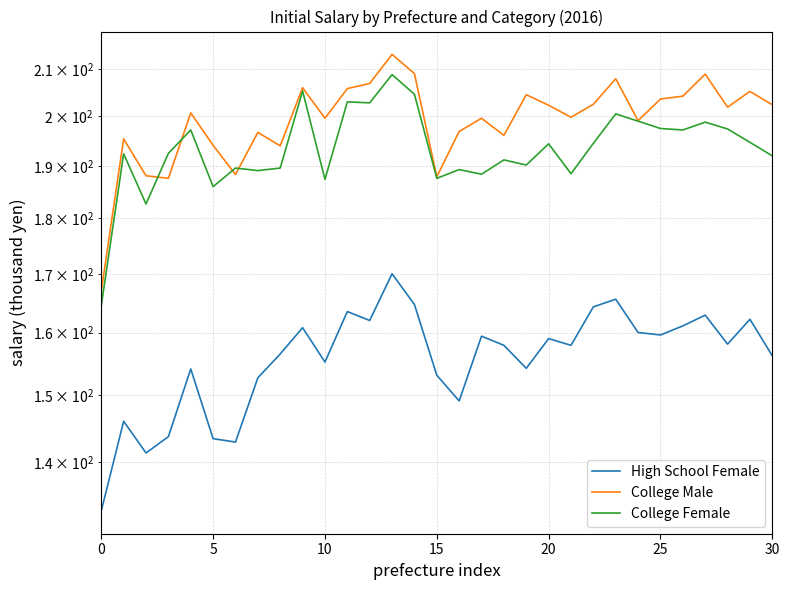

How many lines are shown in the chart?

3